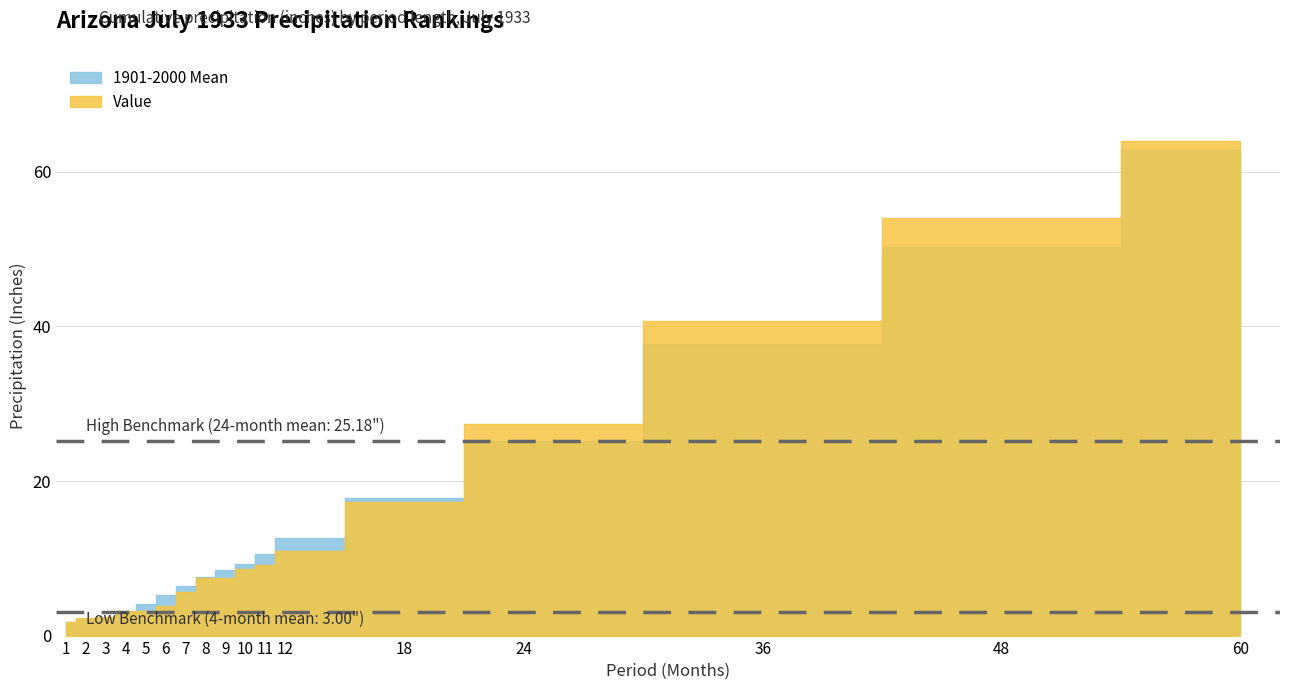

What is the value of the Value point at the 7th from the left?

5.6